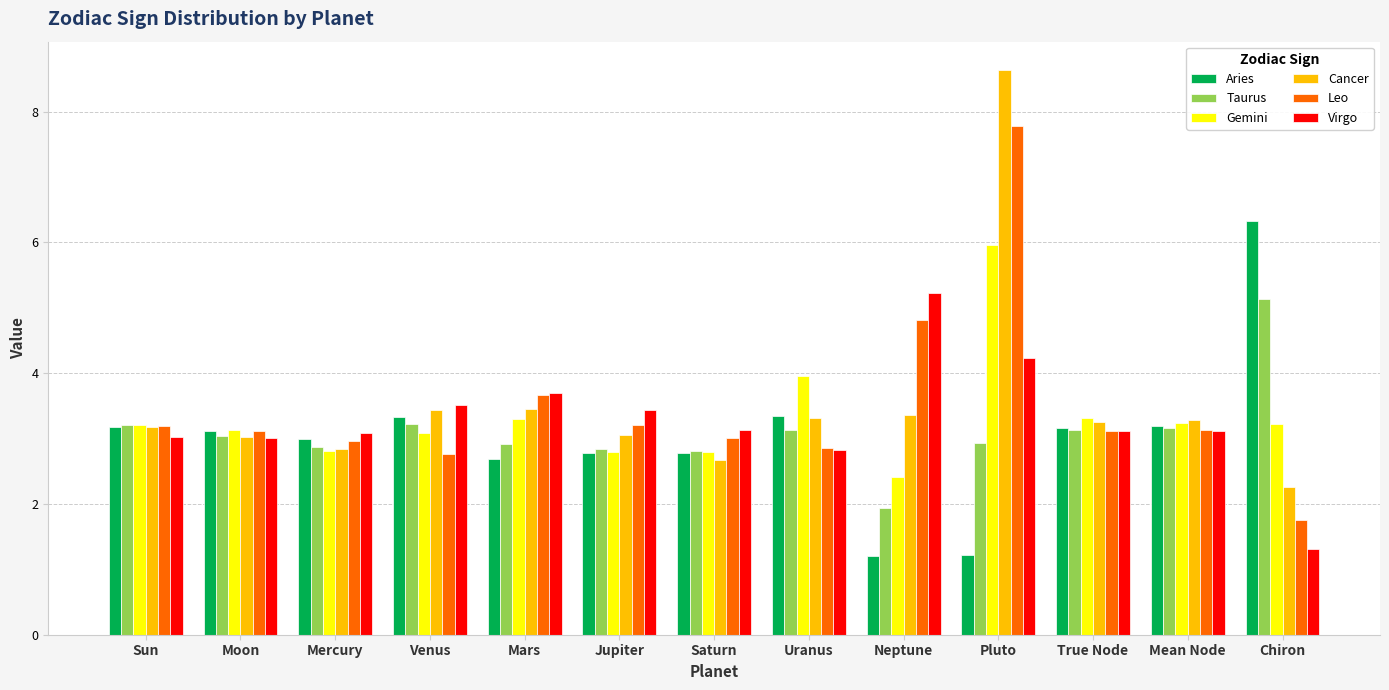

How many bars are there in each group?

6